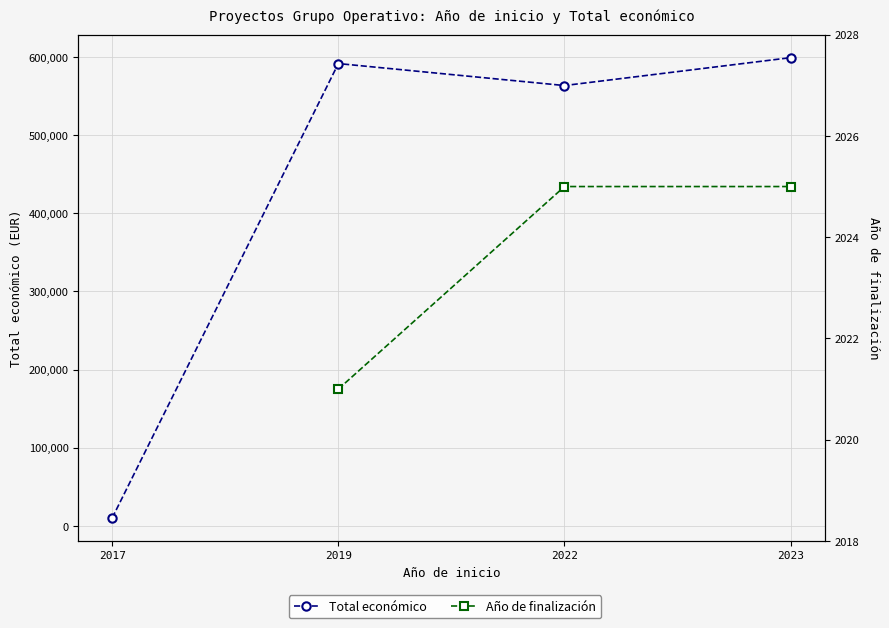

How many distinct data groups are displayed?

2